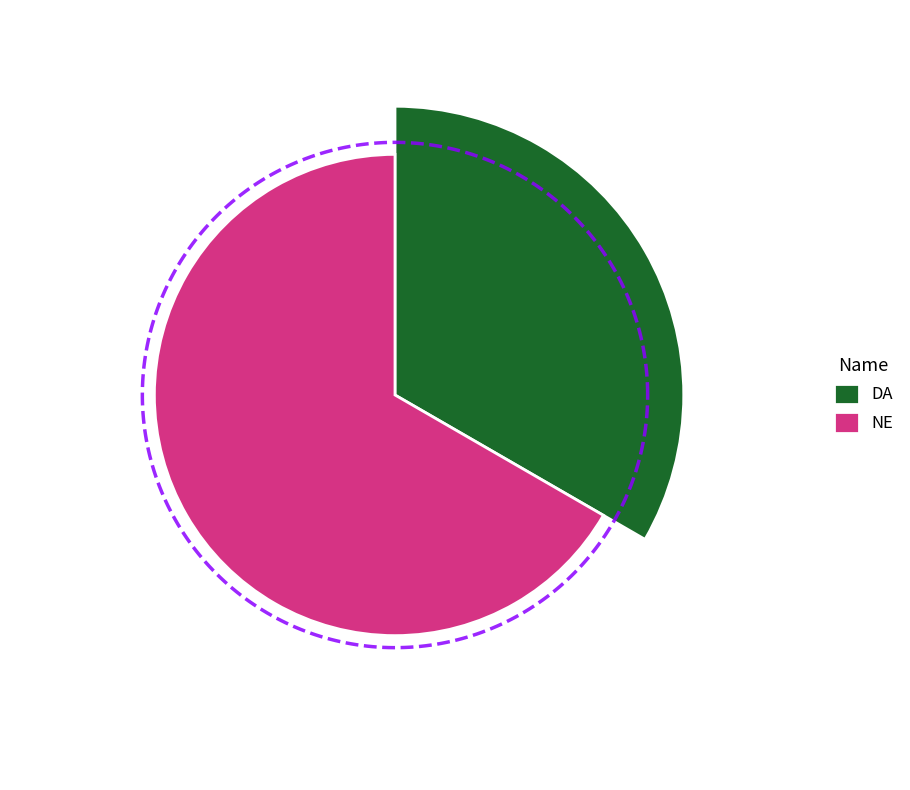

The DA slice represents 33% of the pie. True or false?

True